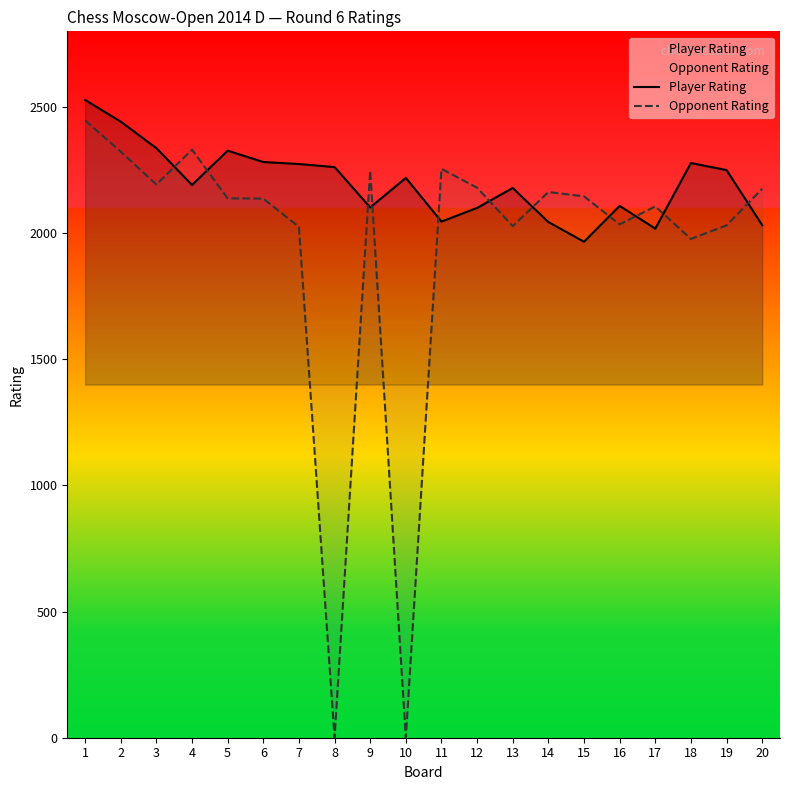

How many distinct data groups are displayed?

2